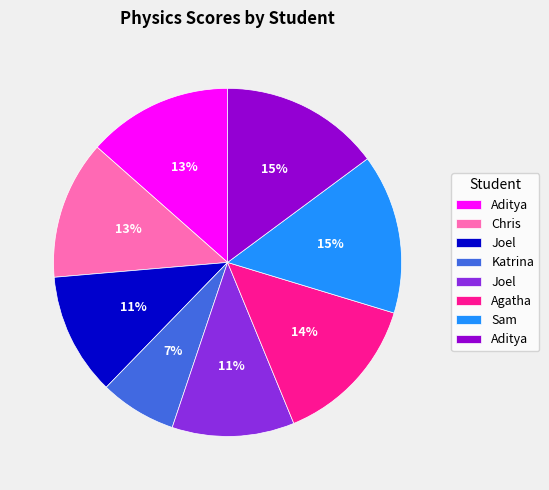

To the nearest percent, what is the average slice percentage?

12%